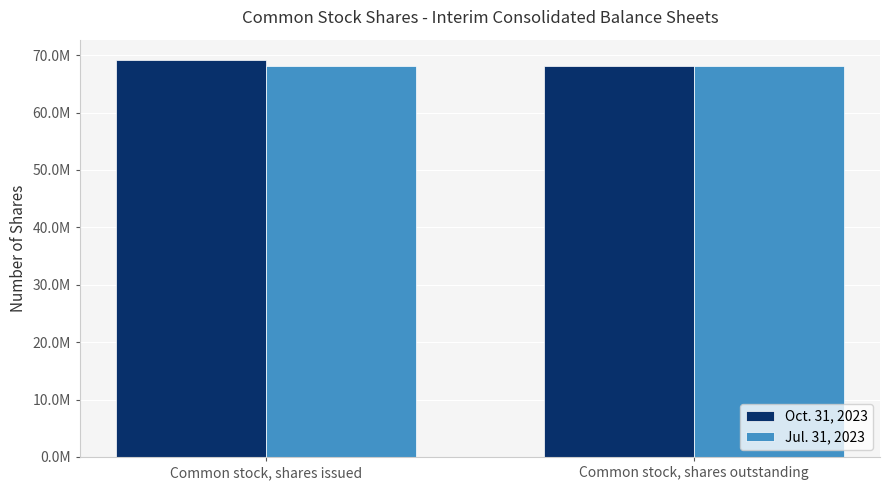

What are all the series names shown in the legend?

Oct. 31, 2023, Jul. 31, 2023